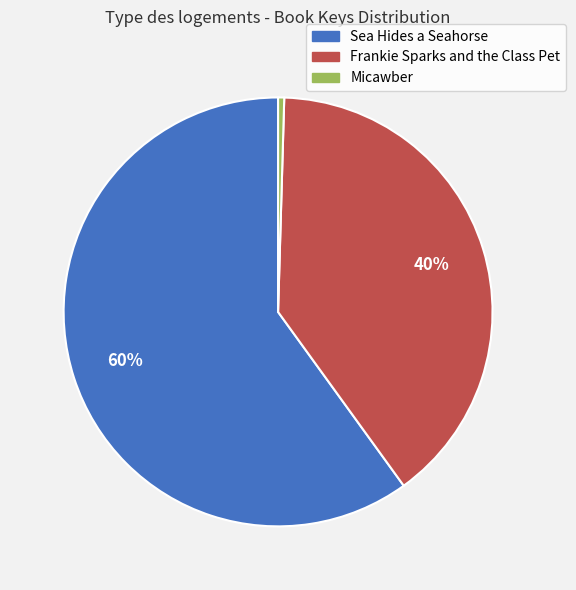

Which category has the biggest portion of the pie?

Sea Hides a Seahorse